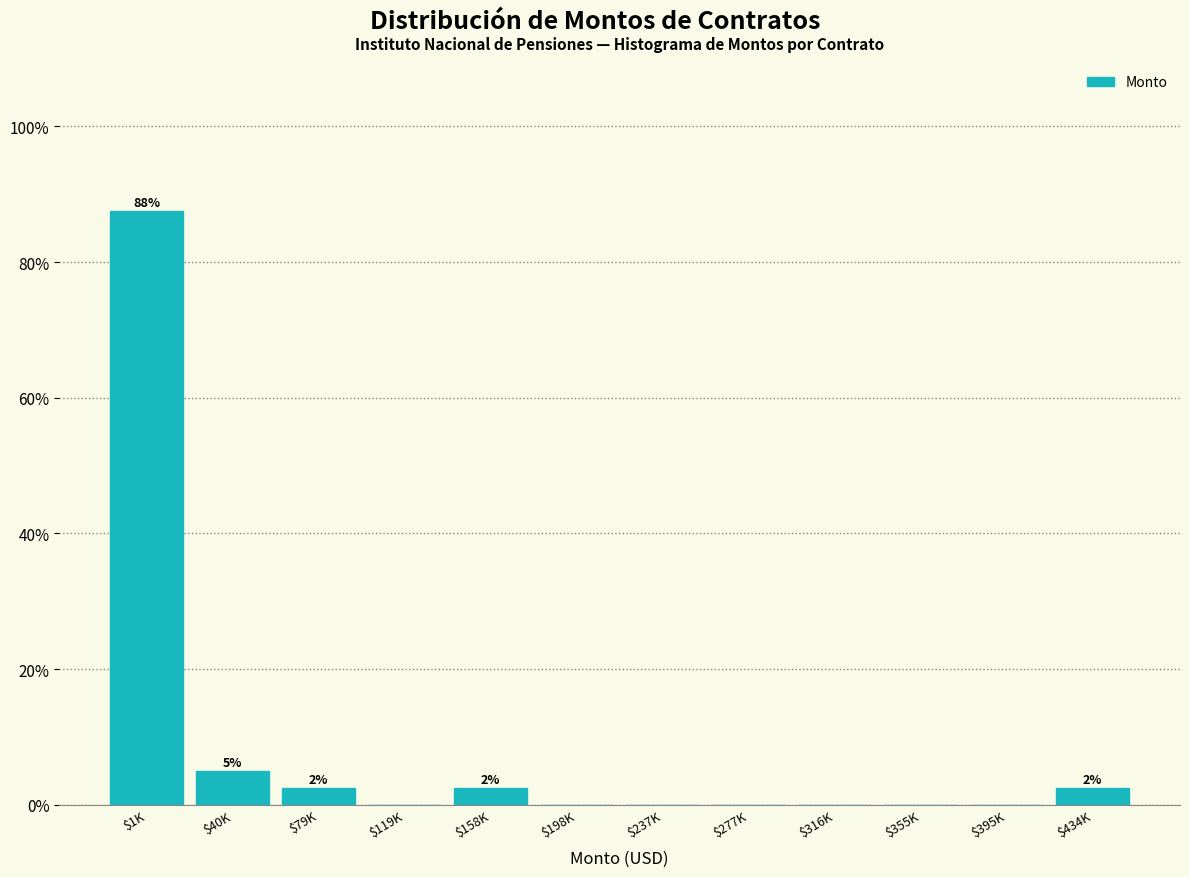

True or false: the data shows 30.4 at $237K.

False